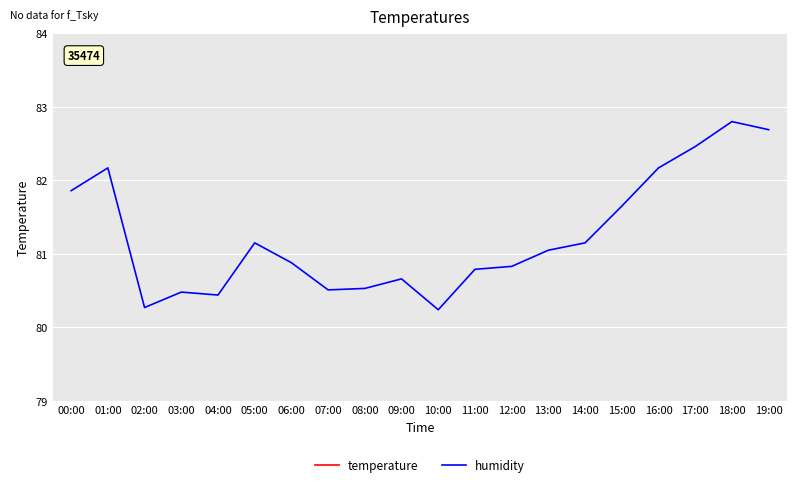

Which series has the widest spread of values?

humidity